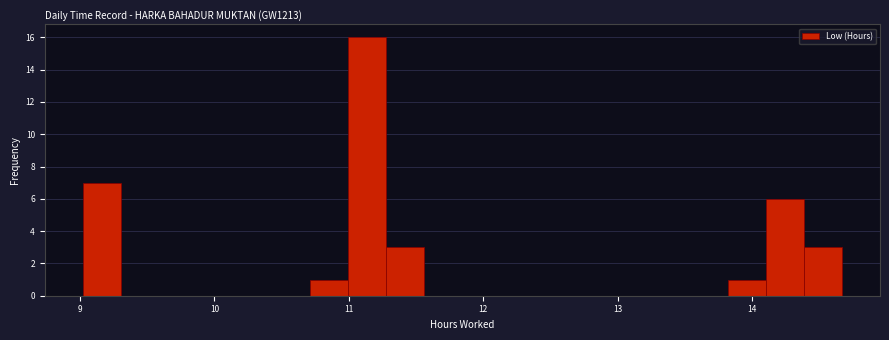

Read against the x-axis, roughly where is the centre of the tallest bar?

11.1